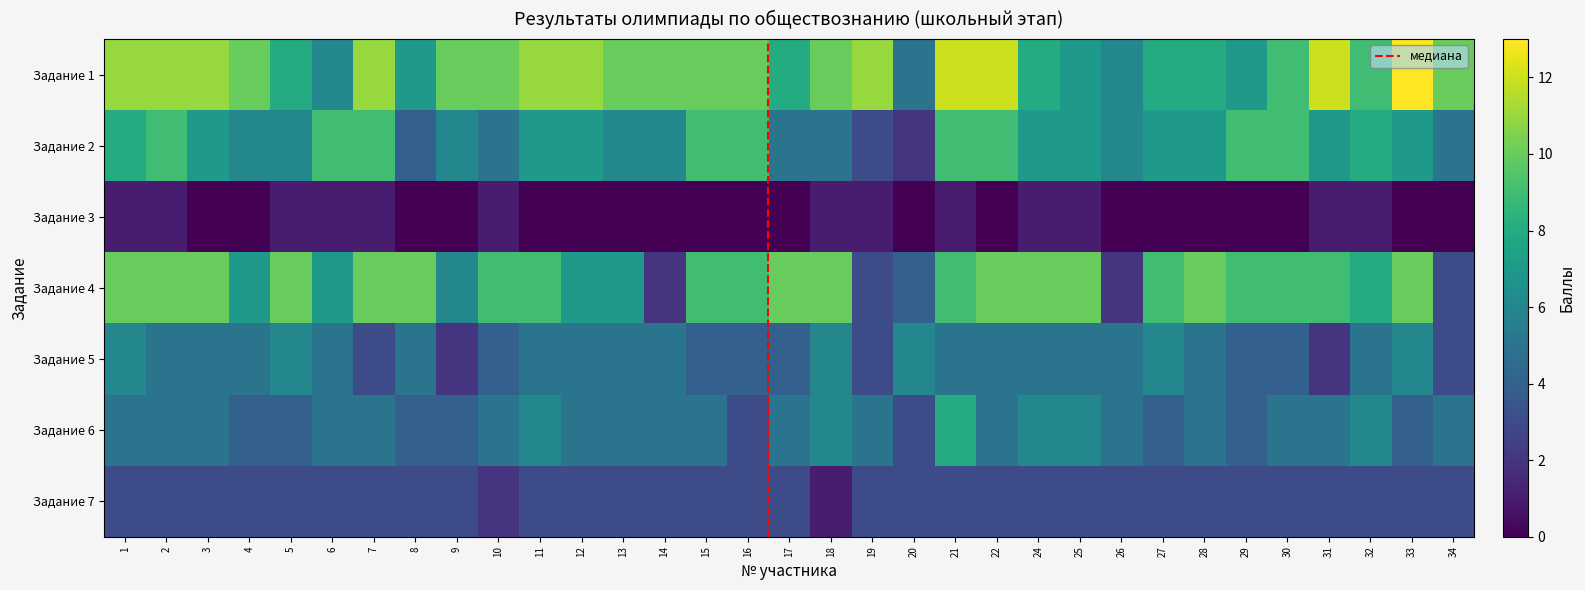

Which series has the widest spread of values?

1